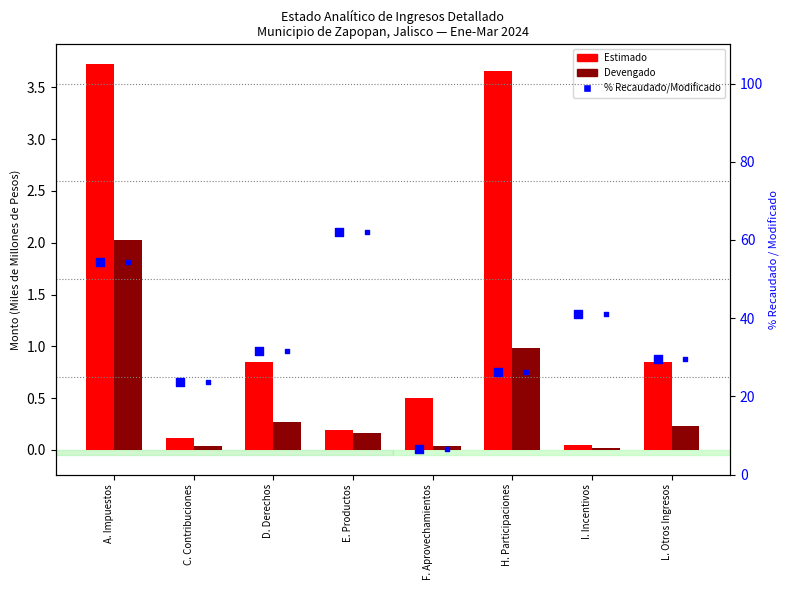

Which series has the largest Y range (max minus min)?

% Recaudado/Modificado